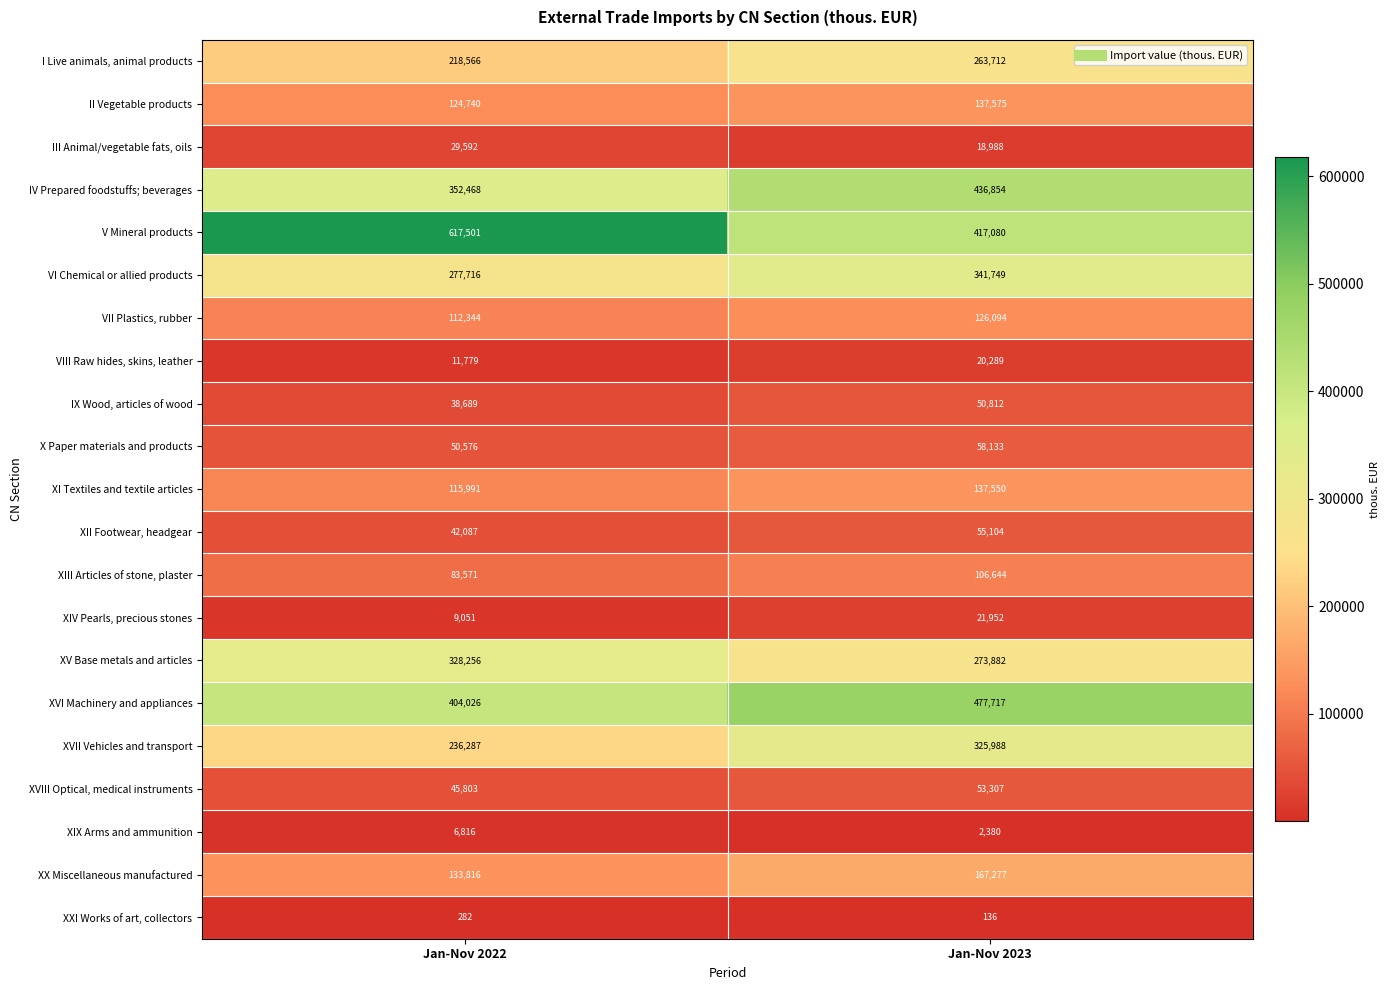

What is the sum of the XIV Pearls, precious stones values at Jan-Nov 2022 and Jan-Nov 2023?

31003